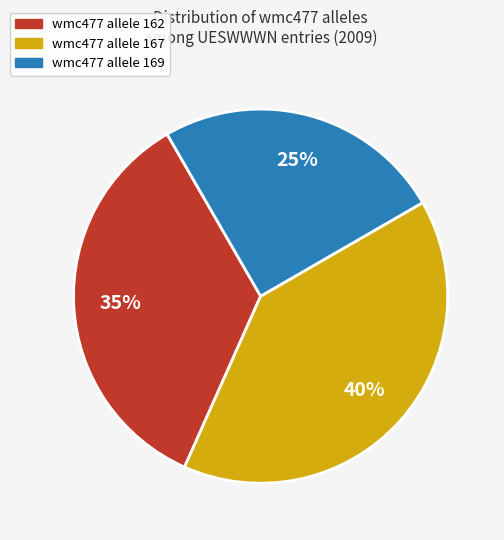

To the nearest percent, what percentage of the pie is wmc477 allele 162?

35%